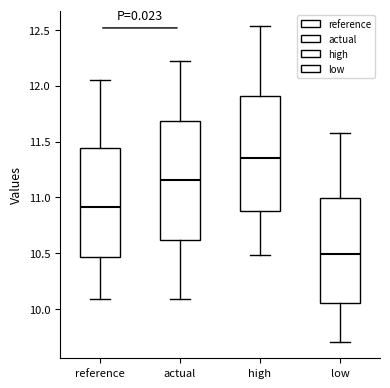

Reading left to right, transcribe this box plot: for each box, give where its median line is, the range the box spans, and where its two whiskers end, as read against the y-axis. The values are not printed on the chart, so give them approximately, as read against the axis.

reference: median 10.90, box 10.45 to 11.45, whiskers 10.10 to 12.05
actual: median 11.15, box 10.60 to 11.70, whiskers 10.10 to 12.20
high: median 11.35, box 10.90 to 11.90, whiskers 10.50 to 12.55
low: median 10.50, box 10.05 to 11.00, whiskers 9.70 to 11.55